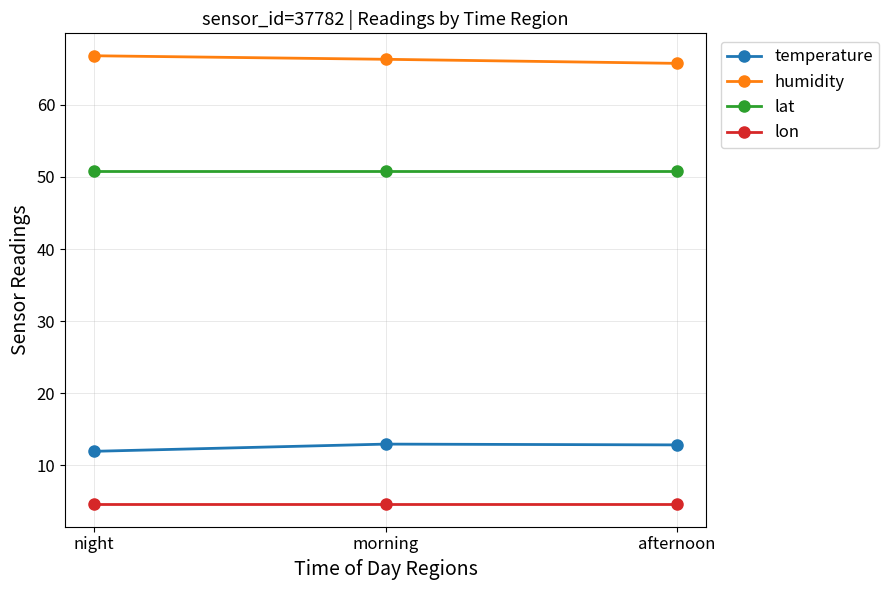

Is it true that lat equals 50.9 at night?

True